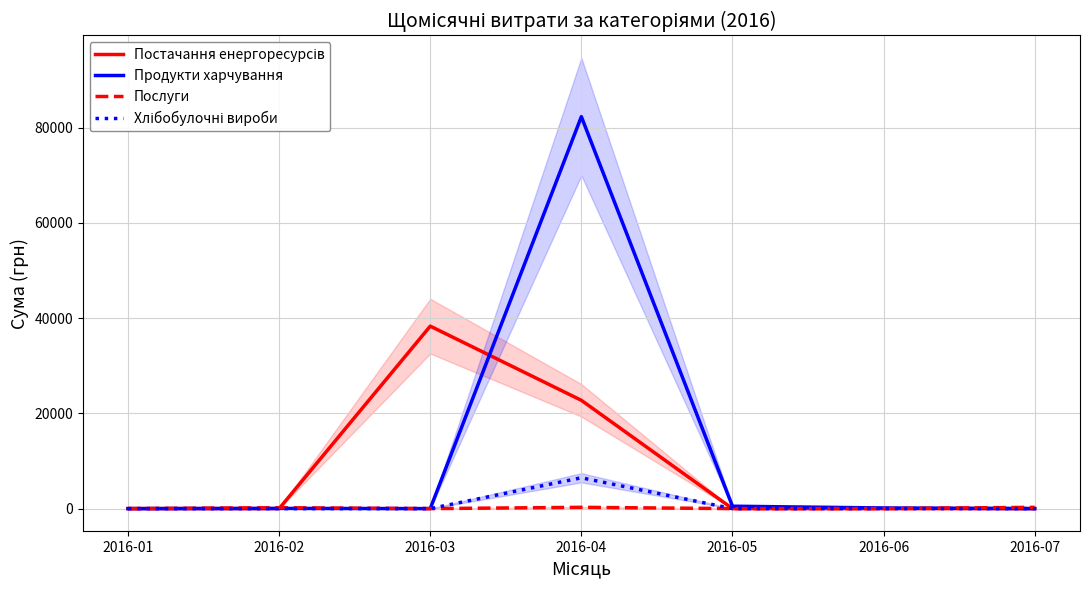

What is the average value of the Постачання енергоресурсів series?

8719.4